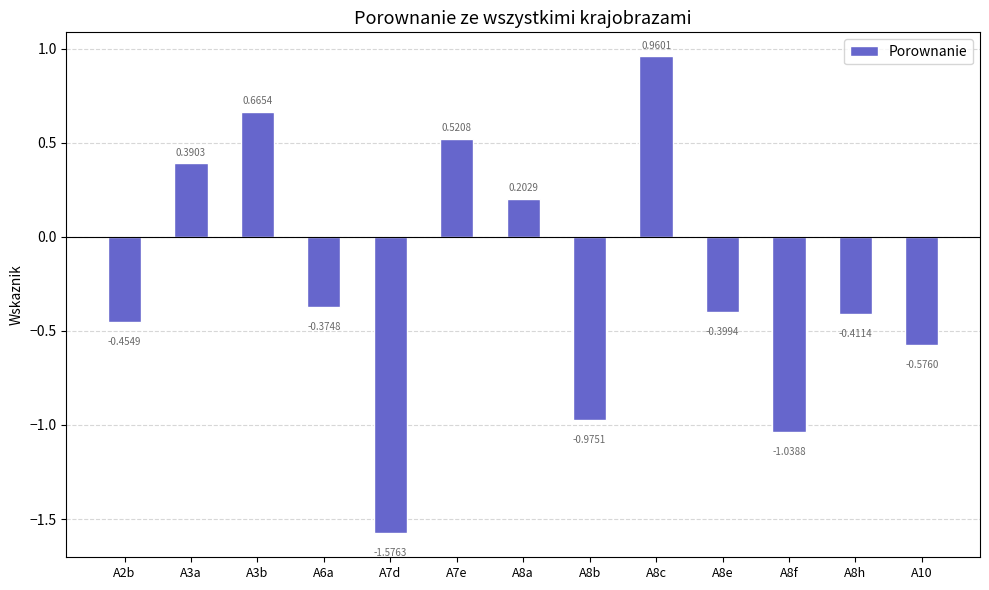

Rank the categories by value from lowest to highest.

A7d, A8f, A8b, A10, A2b, A8h, A8e, A6a, A8a, A3a, A7e, A3b, A8c